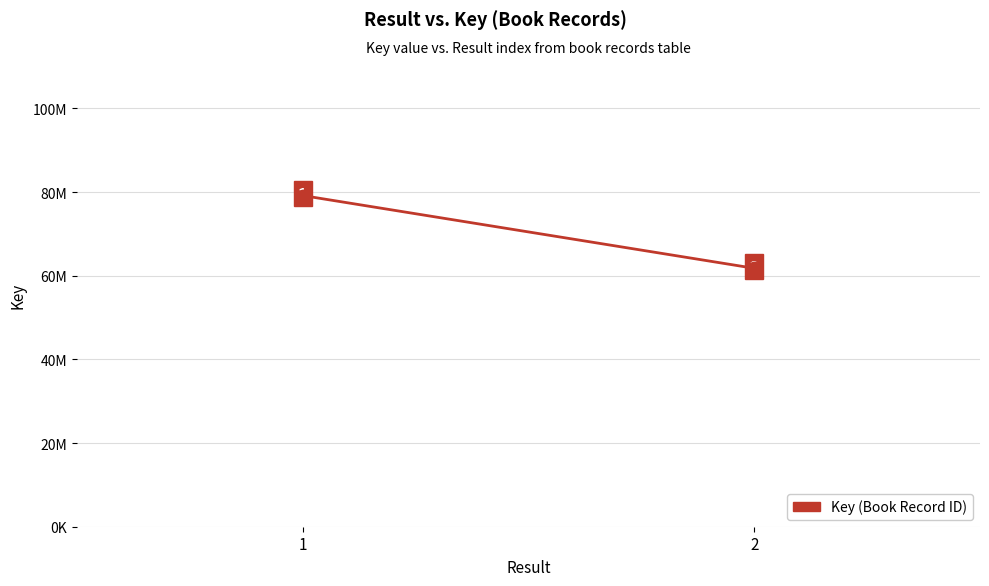

What is the change in value from 1 to 2?

-17387124